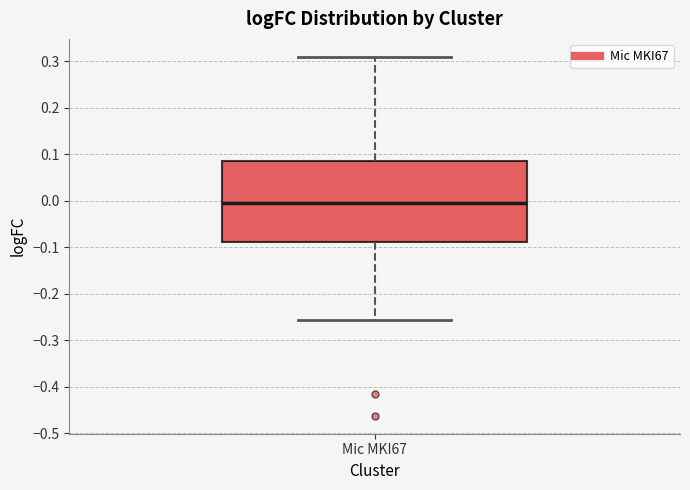

Transcribe this box plot: give where the median line is, the range the box spans, and where the two whiskers end, as read against the y-axis. The values are not printed on the chart, so give them approximately, as read against the axis.

median 0.00, box -0.09 to 0.09, whiskers -0.26 to 0.31